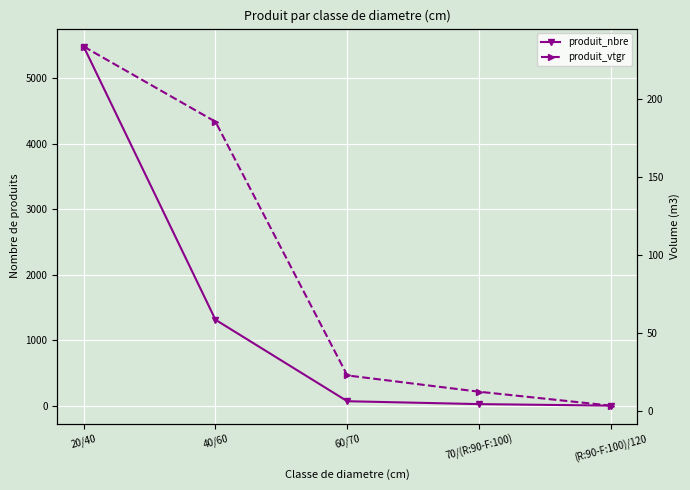

True or false: produit_nbre and produit_vtgr intersect in this chart.

False